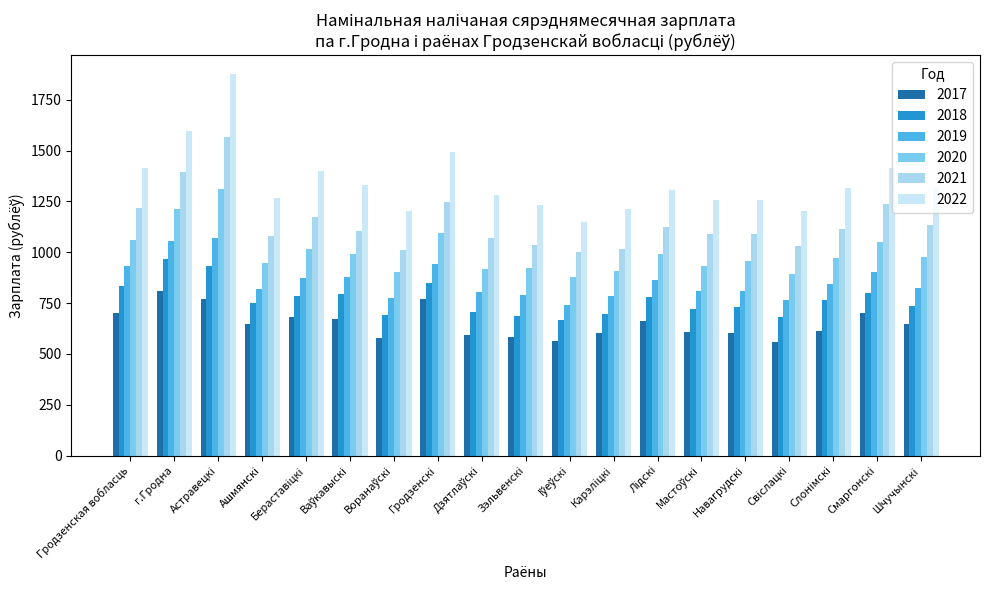

How many data points does each series have?

19